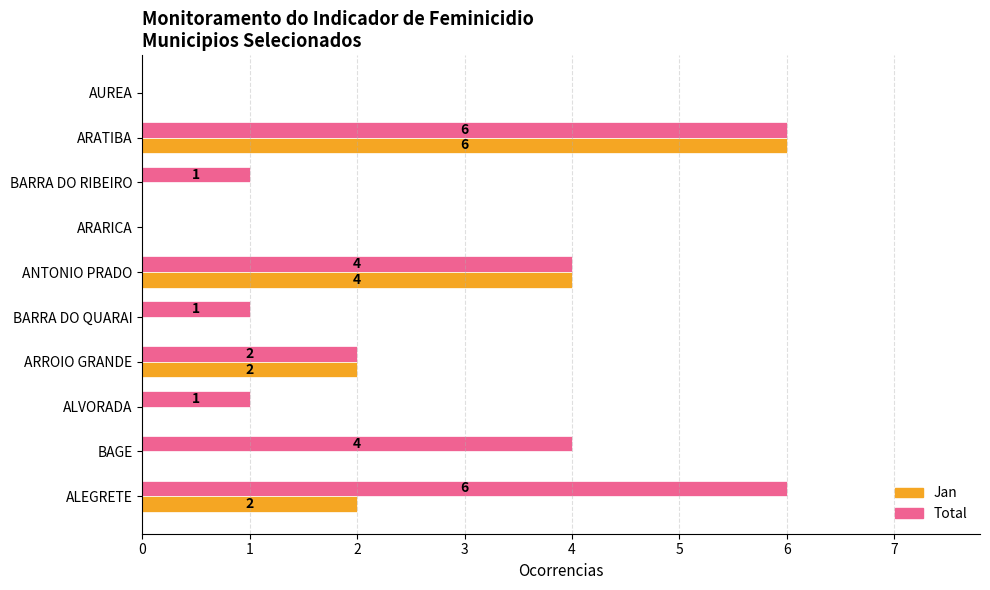

Which series has the largest total across all categories?

Total